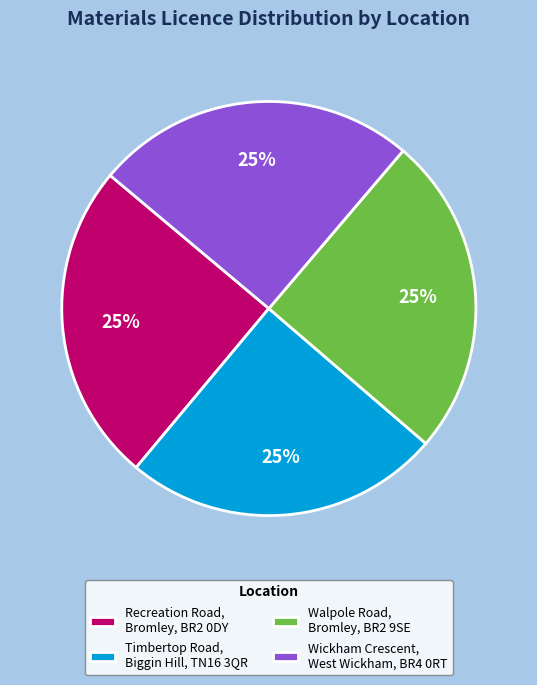

The Walpole Road, Bromley, BR2 9SE slice represents 18% of the pie. True or false?

False